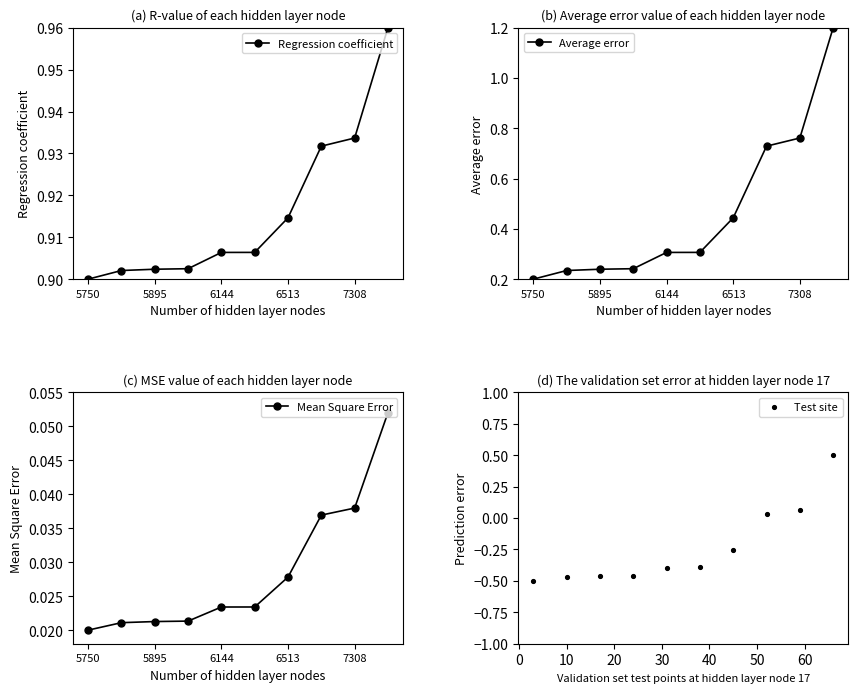

Which series reaches the maximum Y coordinate?

Average error